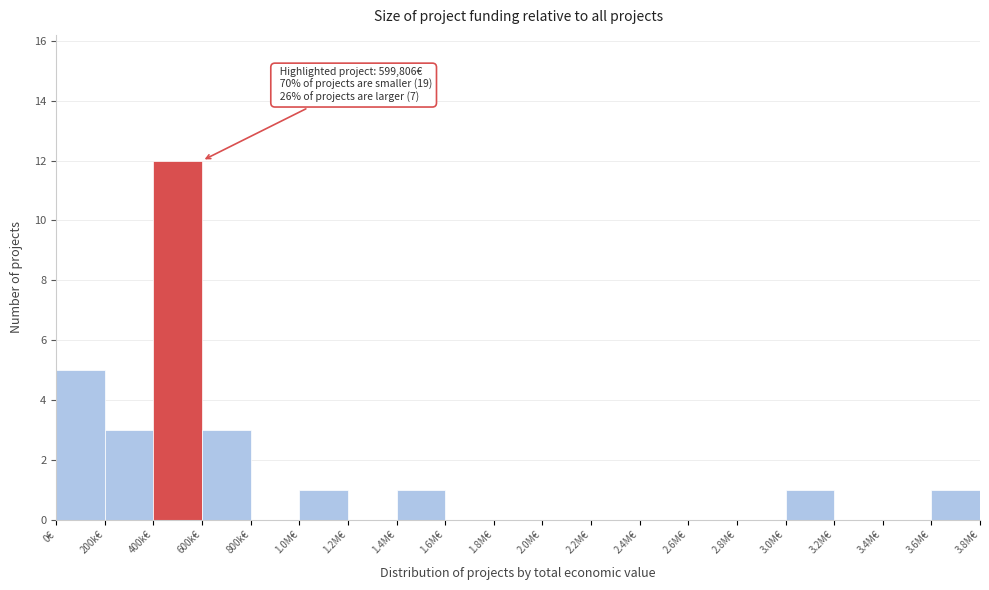

Reading left to right, what are all the values shown in this chart?

0€=5	200k€=3	400k€=12	600k€=3	800k€=0	1.0M€=1	1.2M€=0	1.4M€=1	1.6M€=0	1.8M€=0	2.0M€=0	2.2M€=0	2.4M€=0	2.6M€=0	2.8M€=0	3.0M€=1	3.2M€=0	3.4M€=0	3.6M€=1